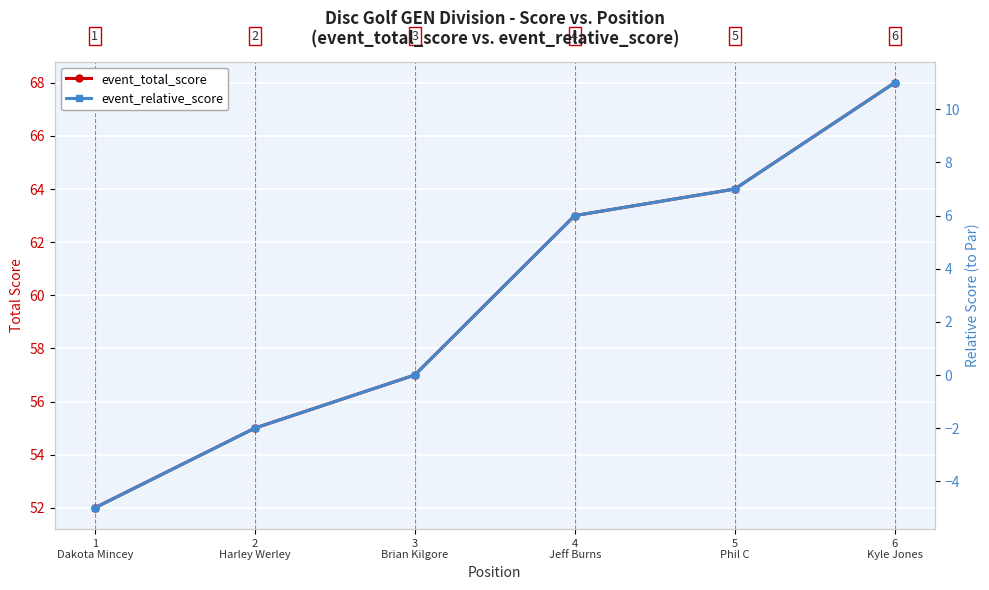

What is the label of the 2nd point from the right?

5
Phil C